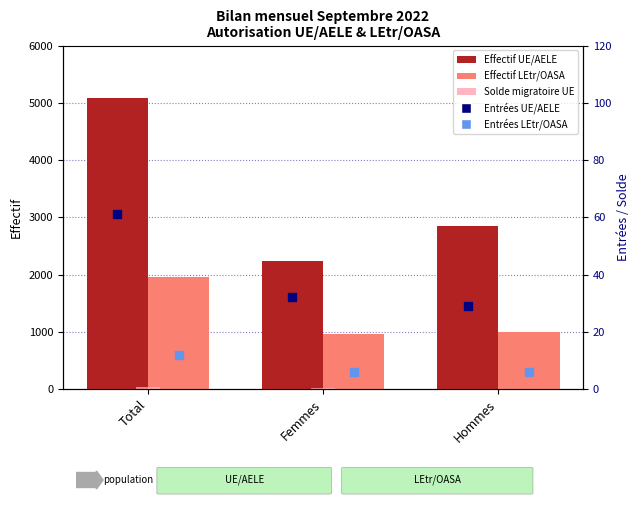

What are all the series names shown in the legend?

Autorisation UE/AELE (effectif), Autorisation LEtr/OASA (effectif), Solde migratoire UE, Entrées UE/AELE, Entrées LEtr/OASA